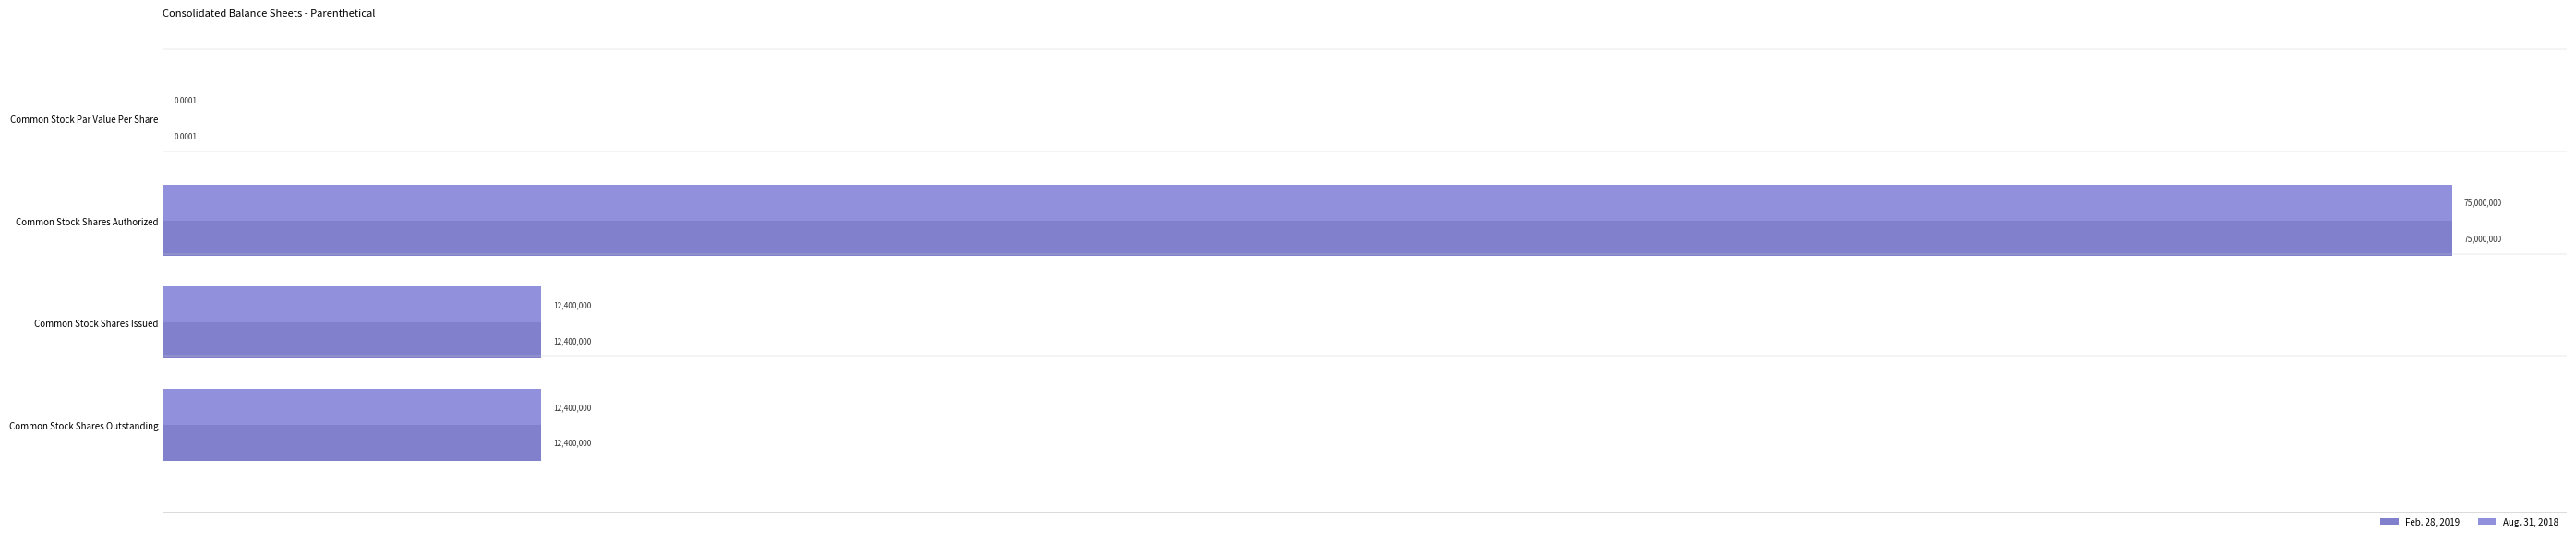

Where does the Aug. 31, 2018 series first go above 12400000?

Common Stock Shares Authorized